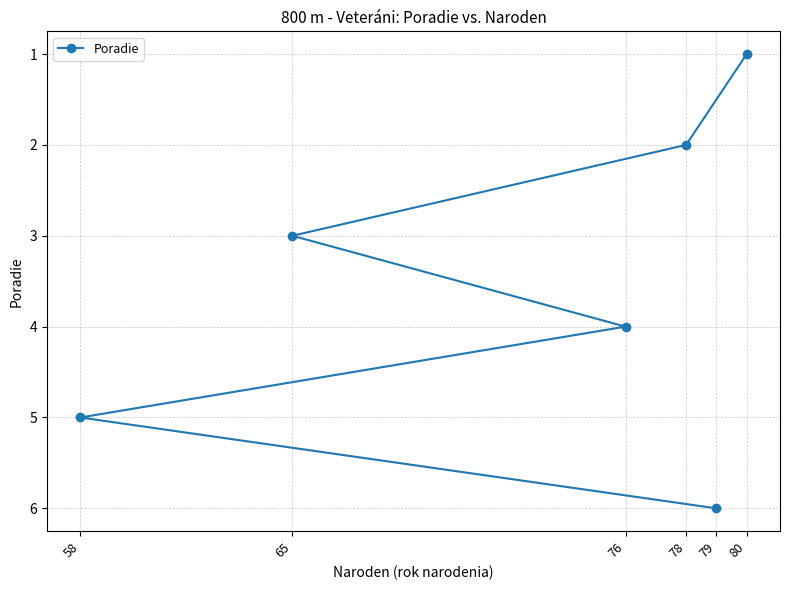

What is the minimum value shown in the chart?

1